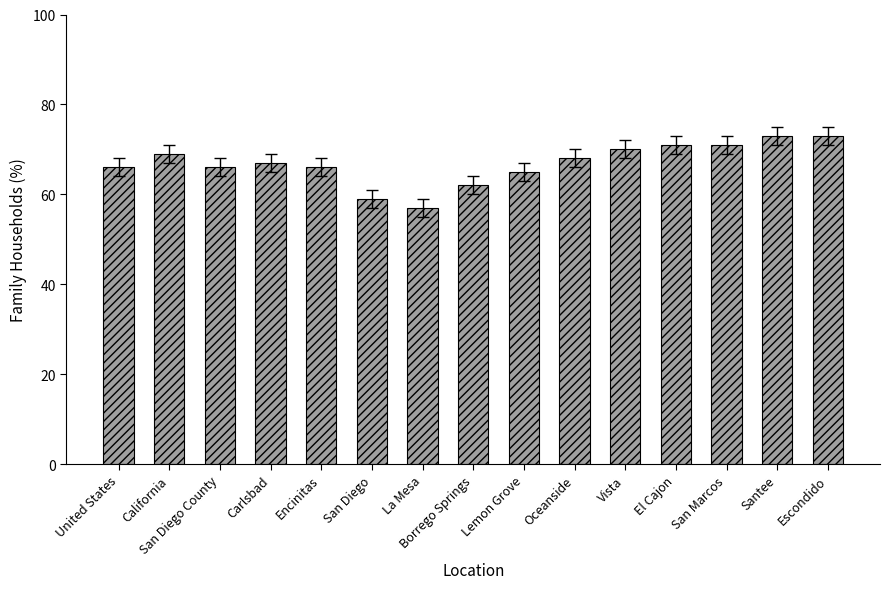

Which label corresponds to the smallest value in the chart?

La Mesa